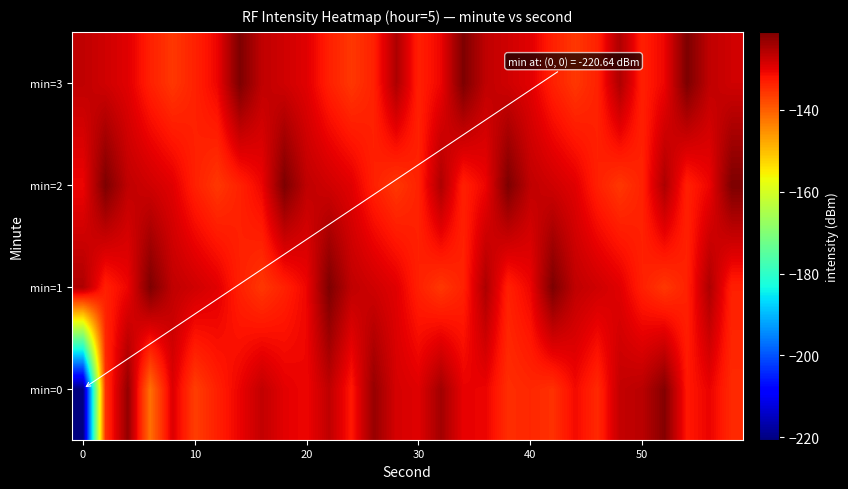

List the series in order of their peak value, lowest first.

min=0, min=1, min=2, min=3